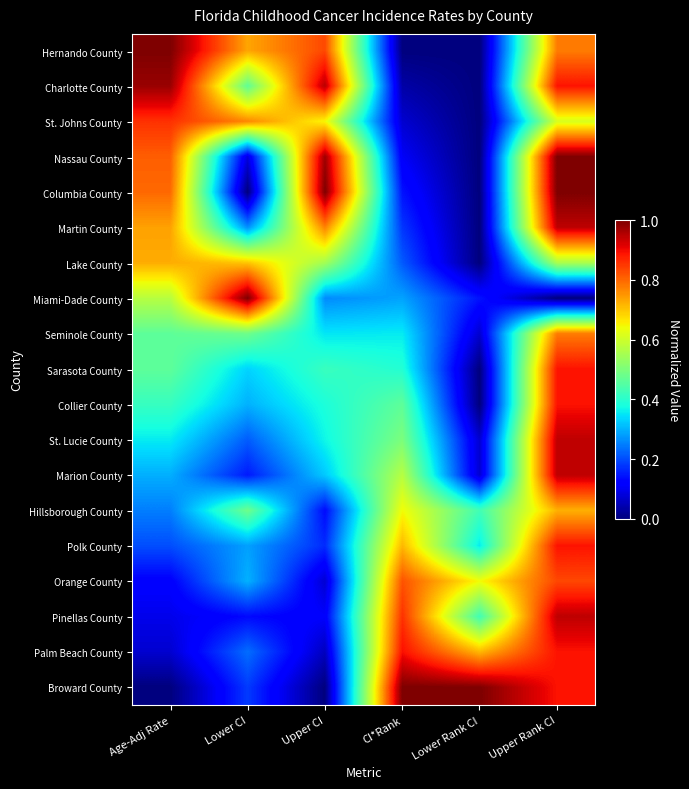

Which category has the lowest value across all series?

CI*Rank